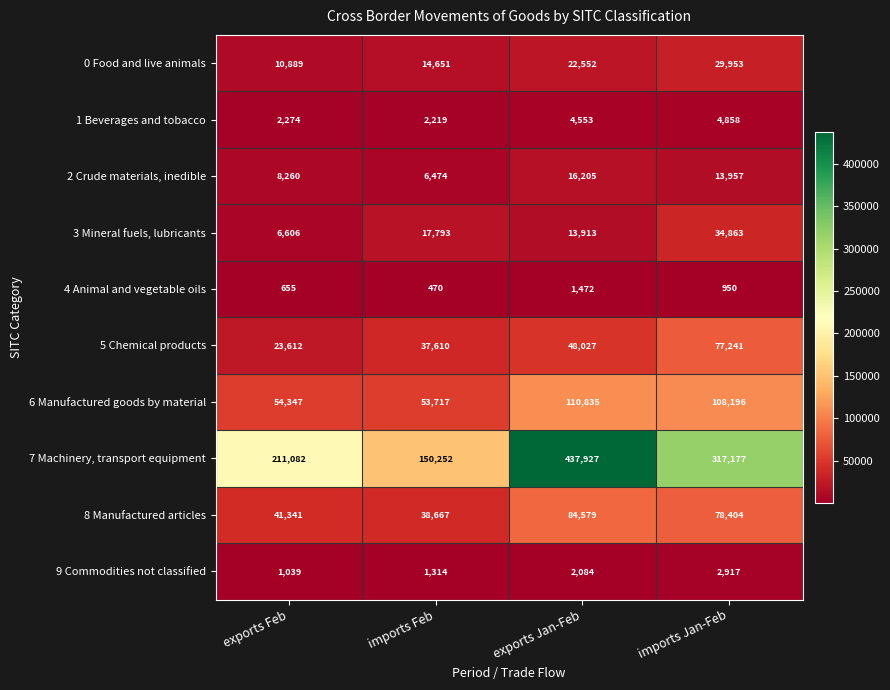

What is the maximum value for 1 Beverages and tobacco?

4858